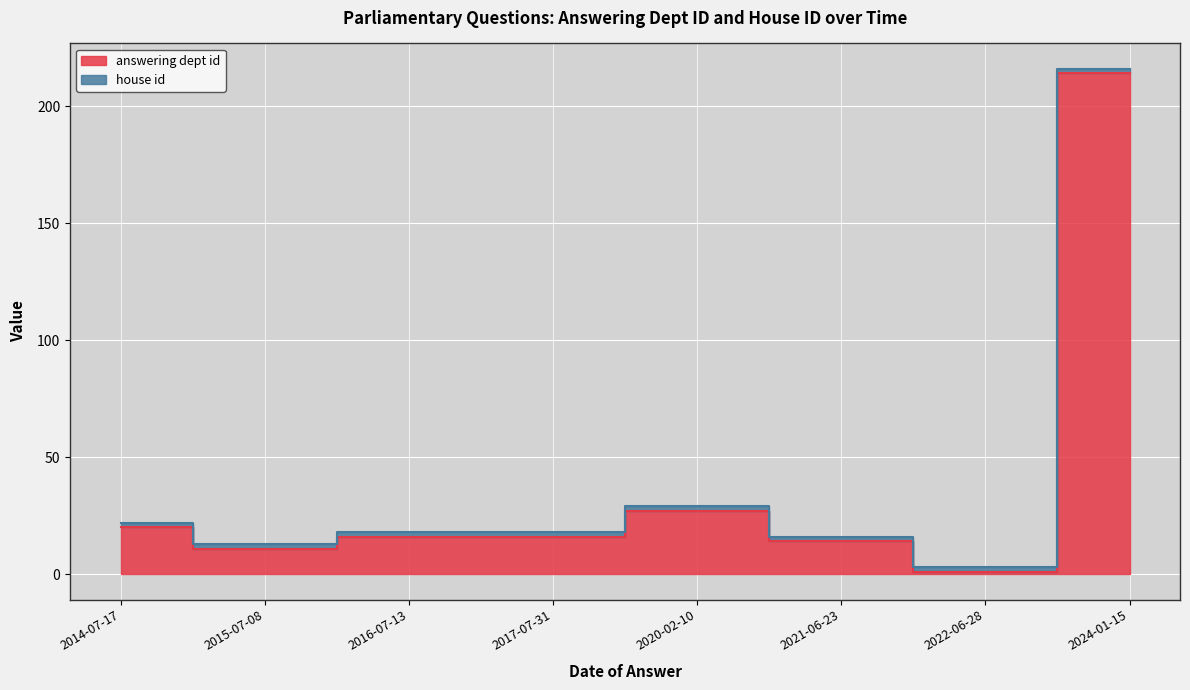

At which category does the data reach its first local valley?

2015-07-08